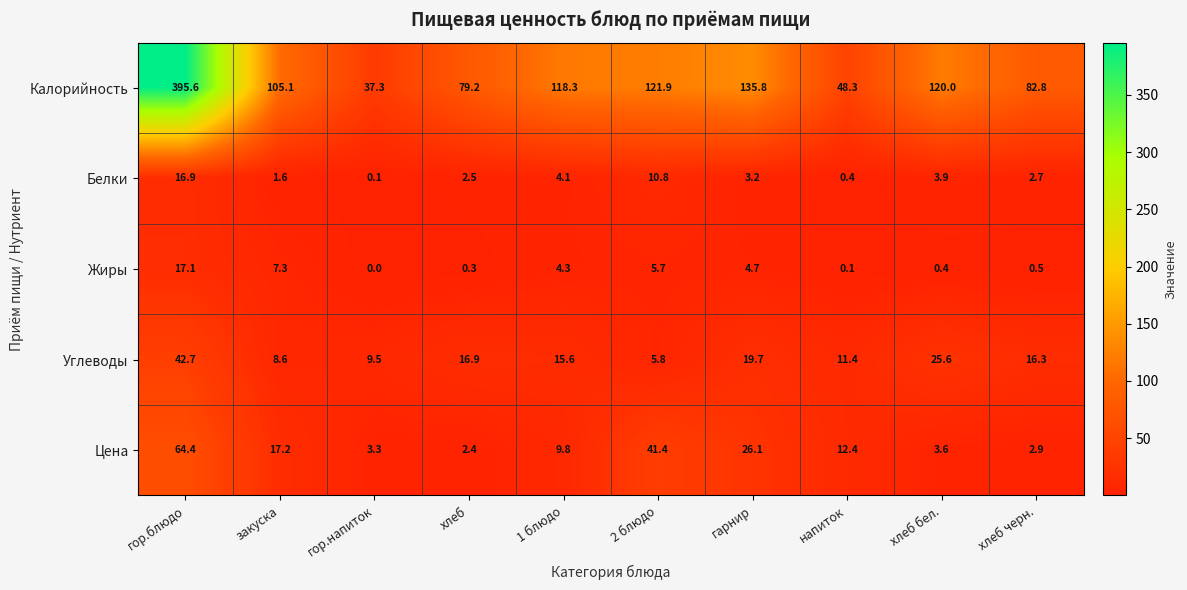

At хлеб бел., list the series in order from smallest to largest.

Жиры, Цена, Белки, Углеводы, Калорийность